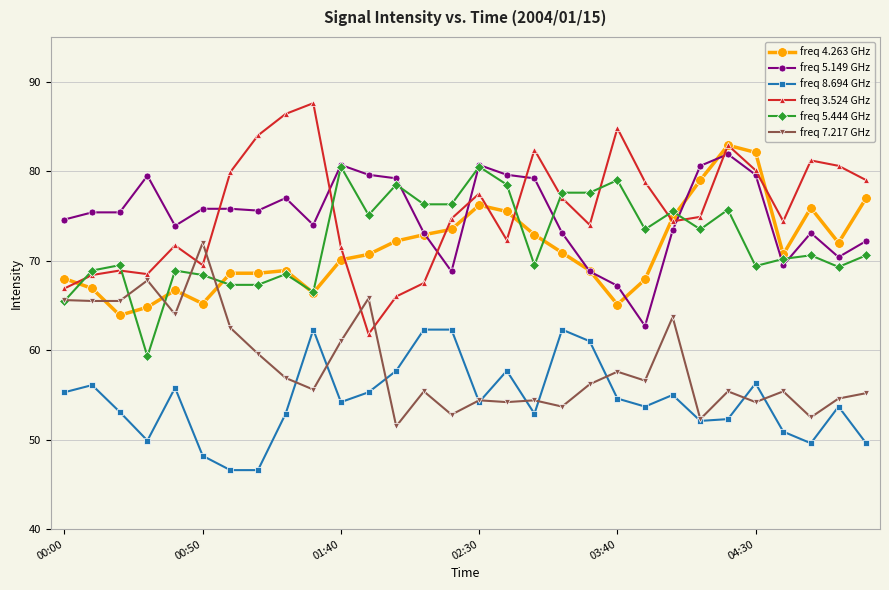

True or false: freq 8.694 GHz and freq 4.263 GHz cross at least once.

False